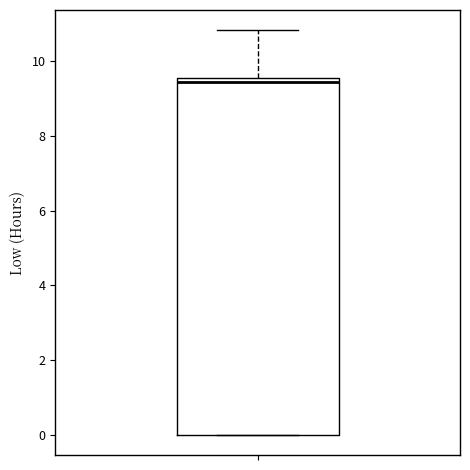

Transcribe this box plot: give where the median line is, the range the box spans, and where the two whiskers end, as read against the y-axis. The values are not printed on the chart, so give them approximately, as read against the axis.

median 9.4, box 0.0 to 9.6, whiskers 0.0 to 10.8